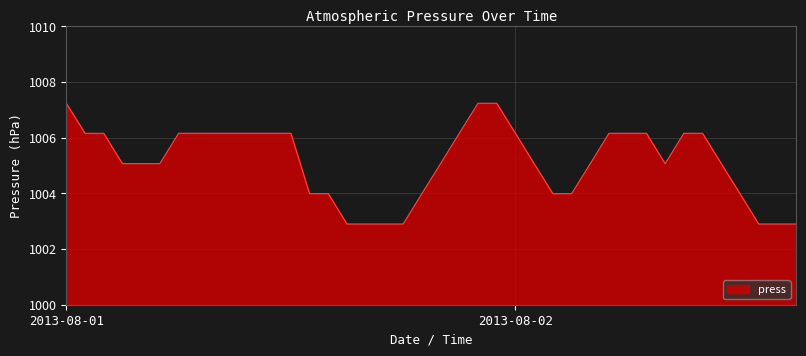

What is the difference between the maximum and minimum values?

4.3